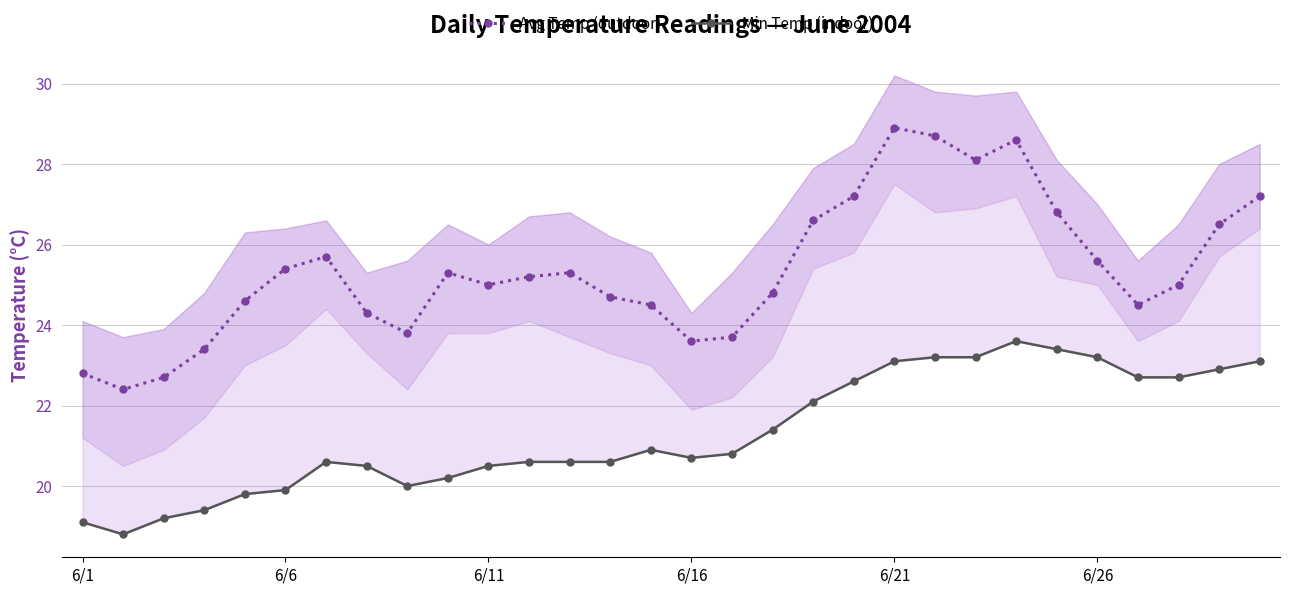

How many values in the Avg Temp (outdoor) series are below 25?

13